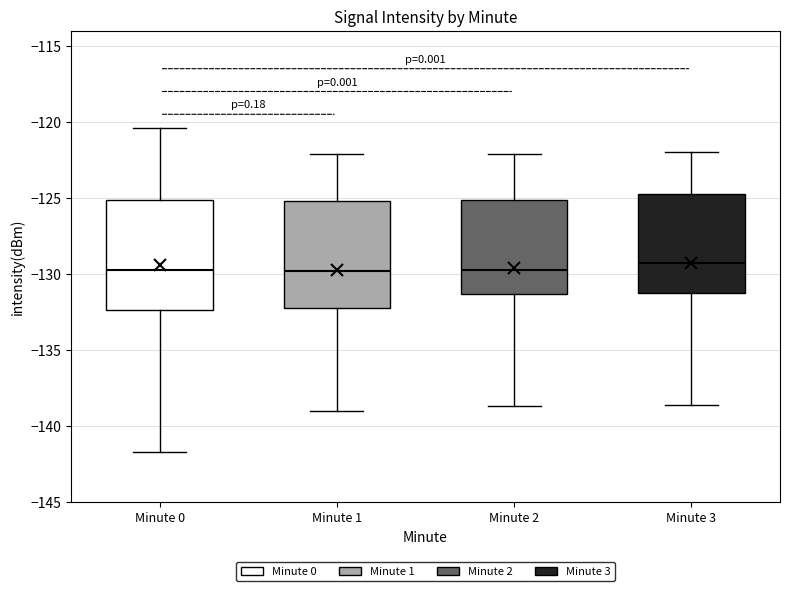

Reading left to right, transcribe this box plot: for each box, give where its median line is, the range the box spans, and where its two whiskers end, as read against the y-axis. The values are not printed on the chart, so give them approximately, as read against the axis.

Minute 0: median -129.5, box -132.5 to -125.0, whiskers -141.5 to -120.5
Minute 1: median -130.0, box -132.0 to -125.0, whiskers -139.0 to -122.0
Minute 2: median -129.5, box -131.5 to -125.0, whiskers -138.5 to -122.0
Minute 3: median -129.5, box -131.0 to -124.5, whiskers -138.5 to -122.0